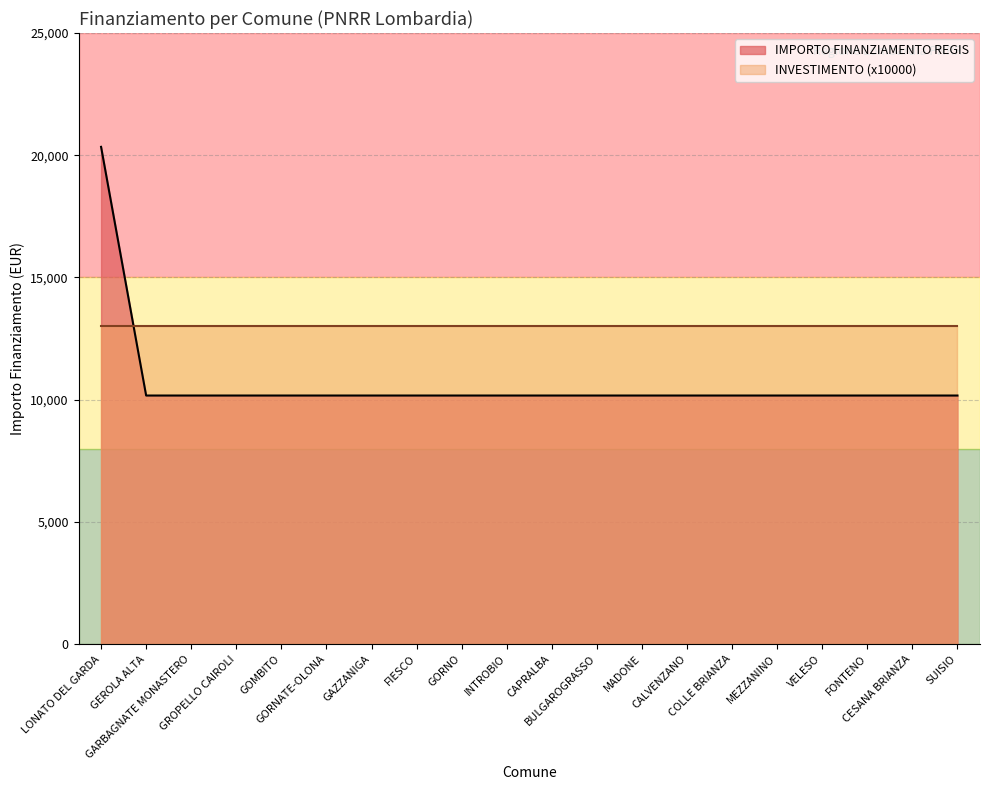

Does the chart display data point markers on the line(s)?

No